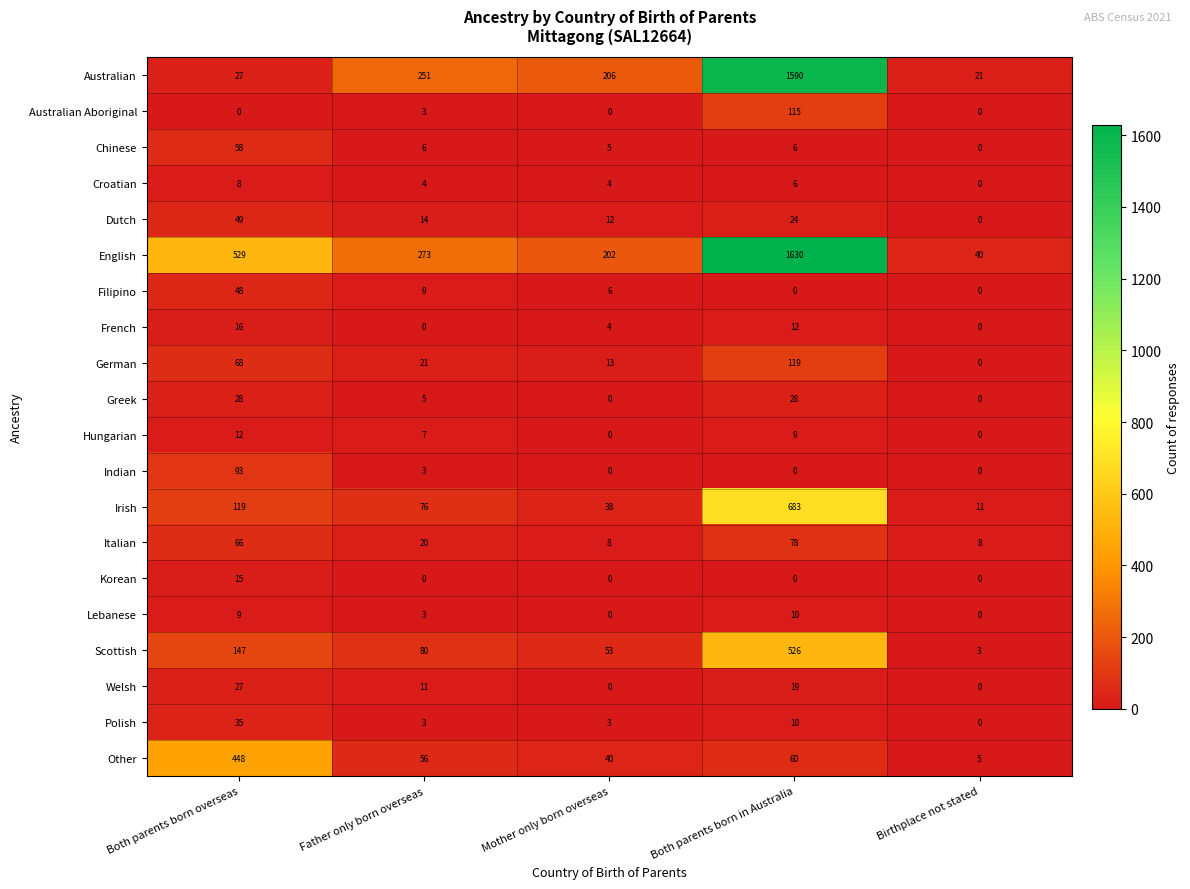

How many positive values does the Hungarian series have?

3